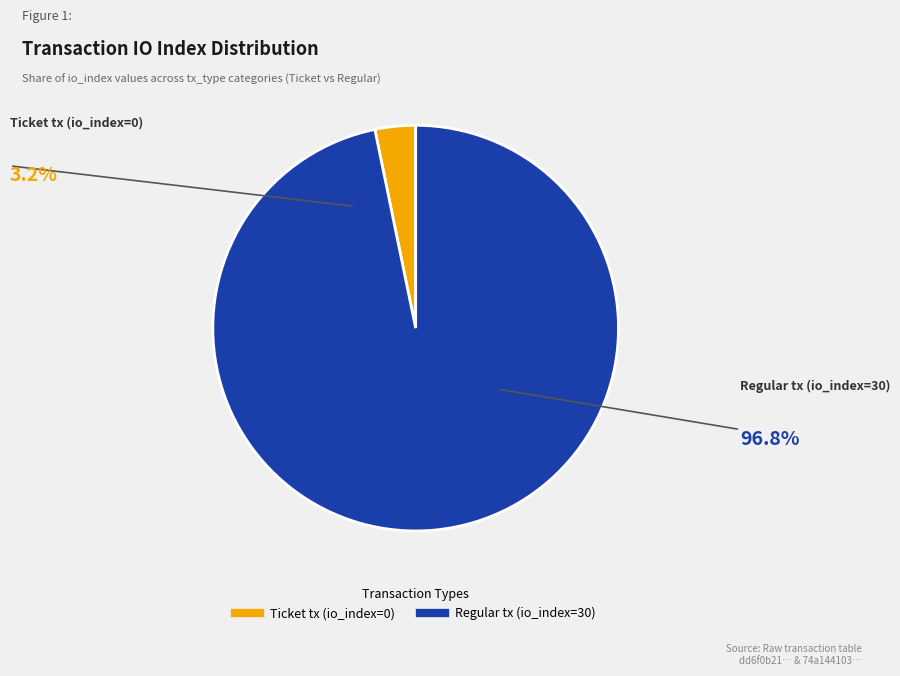

Rank the categories by value from highest to lowest.

Regular tx (io_index=30), Ticket tx (io_index=0)